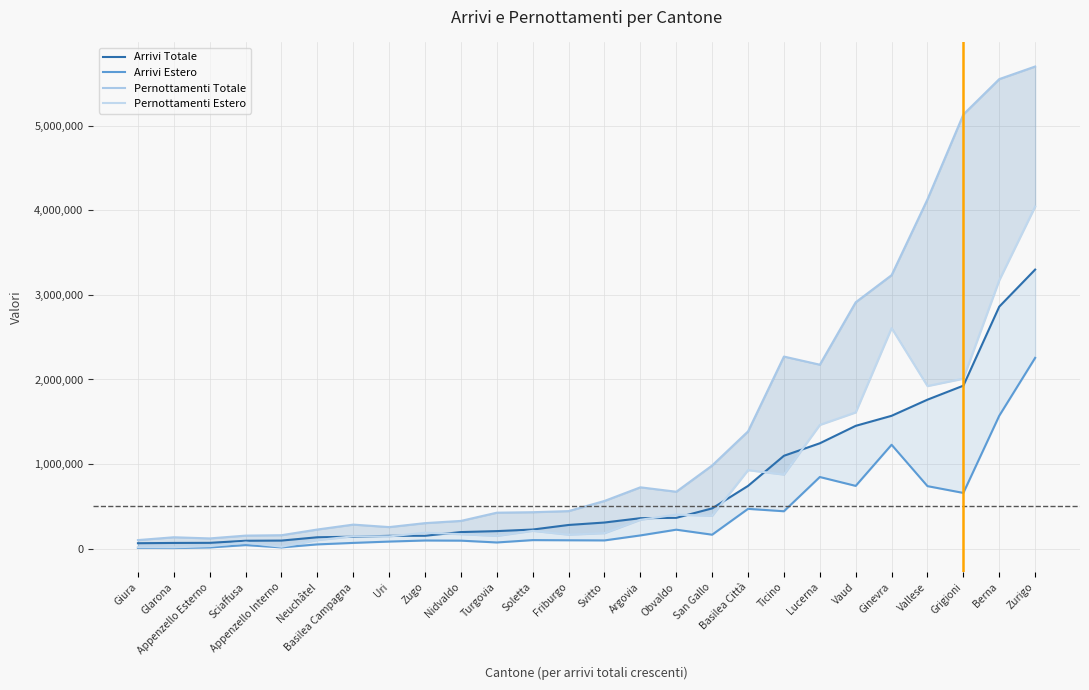

The Pernottamenti Totale series shows 3232871 at Ginevra. True or false?

True